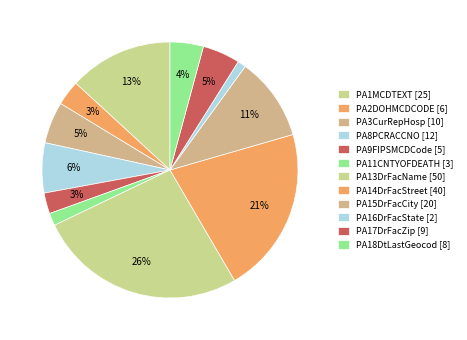

Does any single category account for the majority?

No